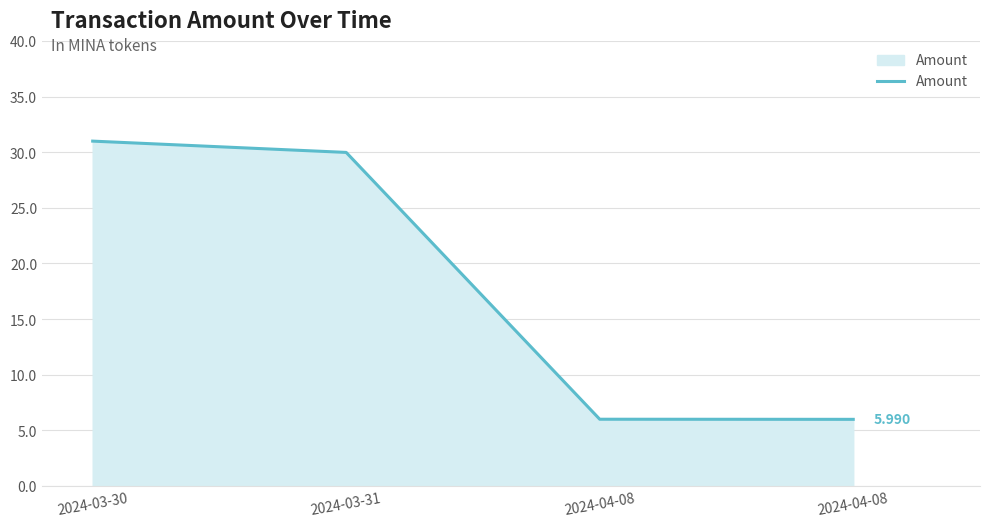

How many lines are shown in the chart?

1